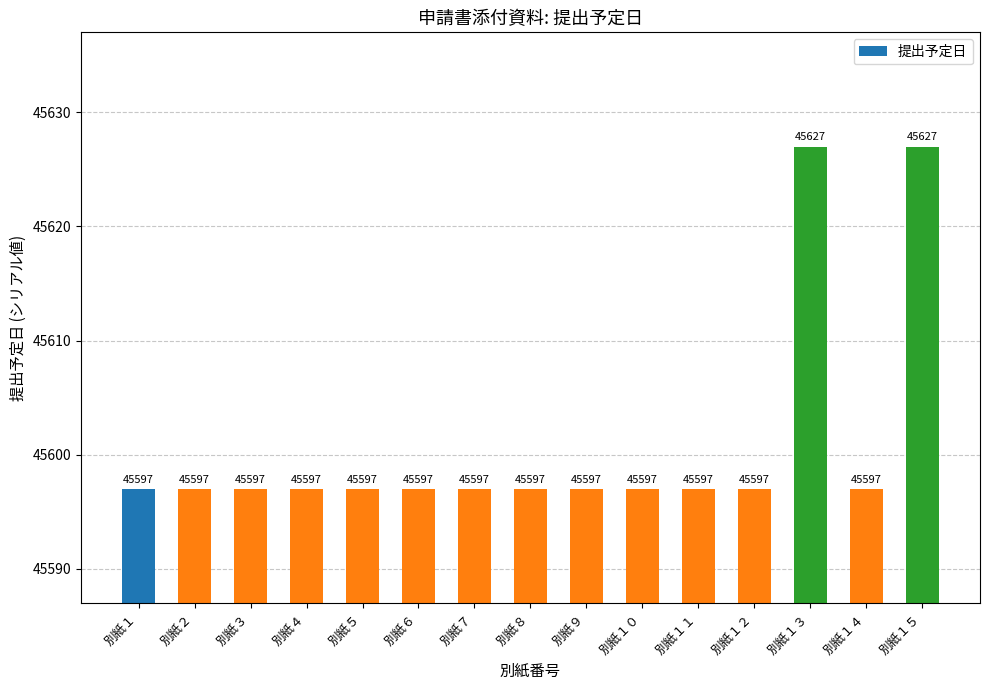

How many bars are there in total?

15